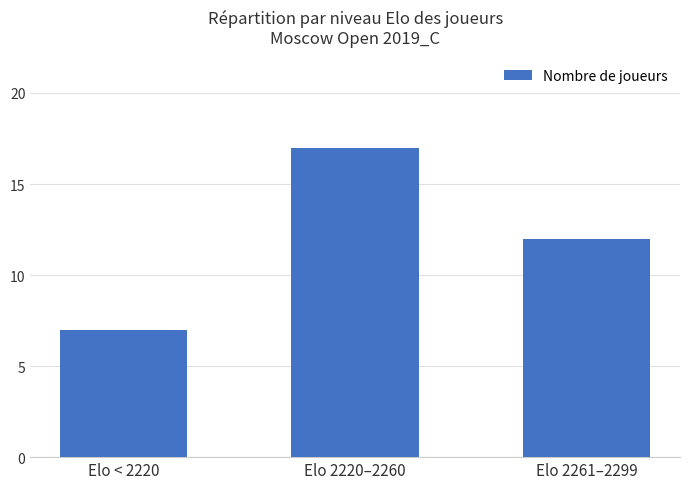

Rank the categories by value from lowest to highest.

Elo < 2220, Elo 2261–2299, Elo 2220–2260